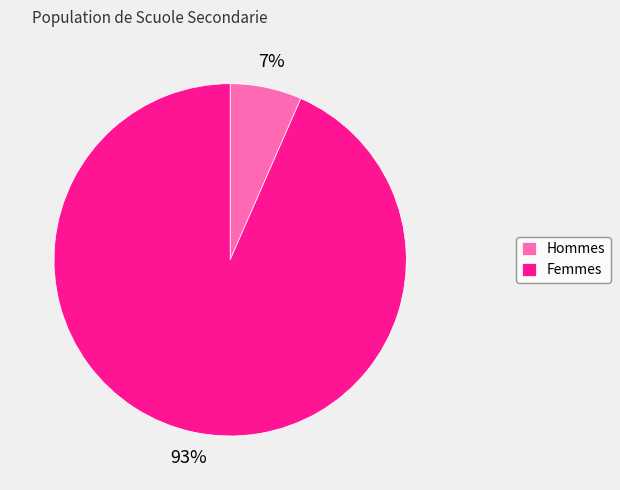

How many slices are in this pie chart?

2